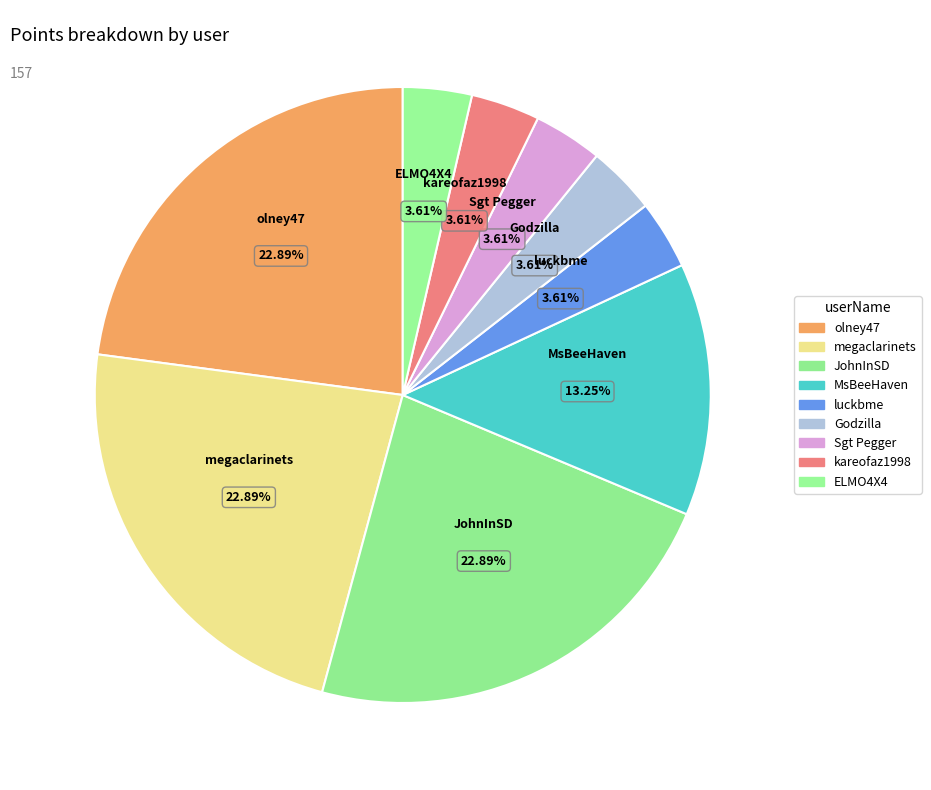

To the nearest percent, what percentage of the pie is kareofaz1998?

4%